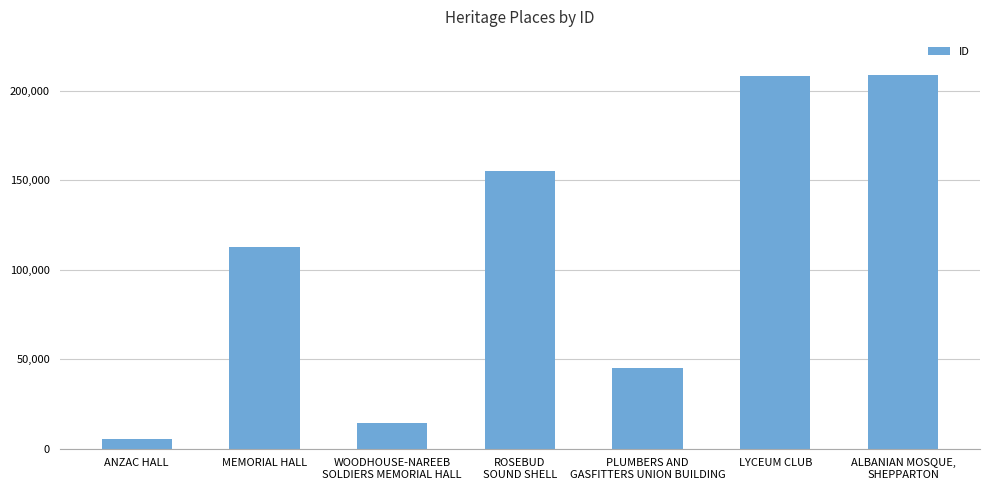

At which label is the value closest to 107149?

MEMORIAL HALL